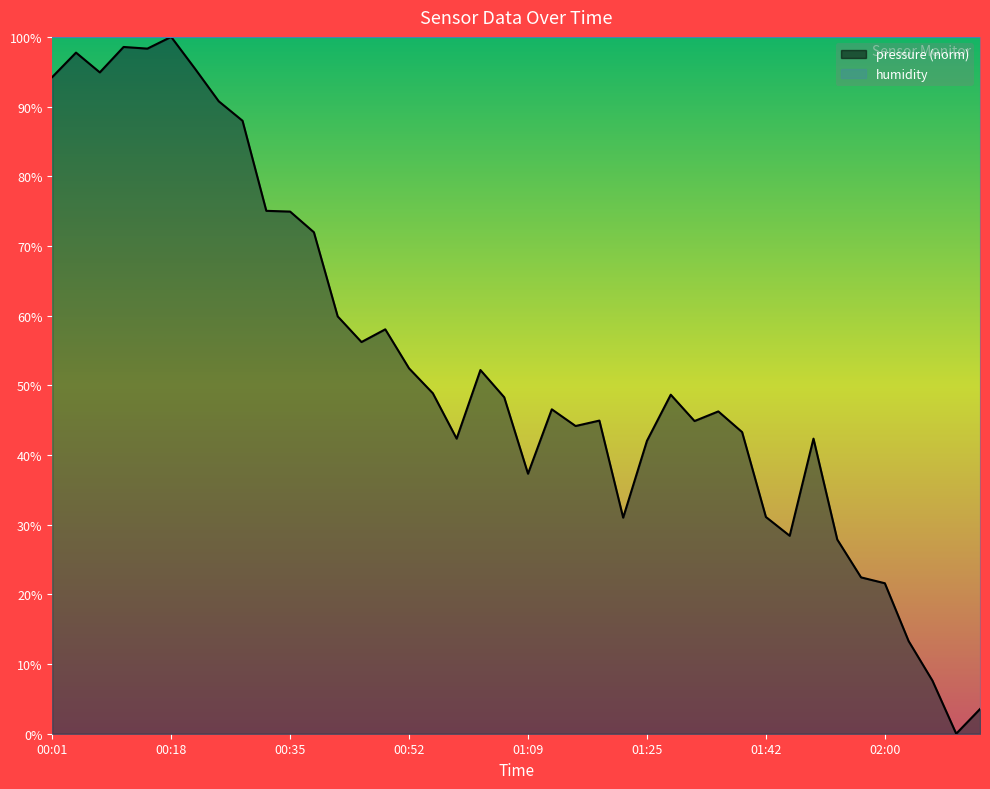

At which category does the chart reach its peak across all series?

00:18